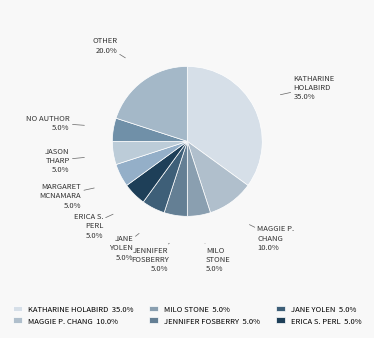

How many segments does this pie chart have?

10